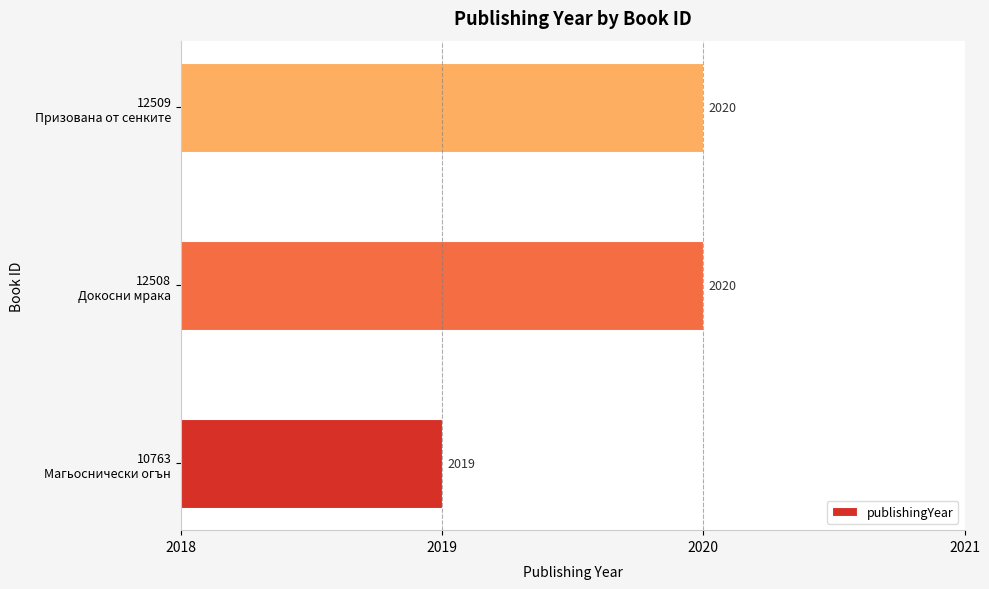

Are the bars grouped side by side (vs. stacked)?

No